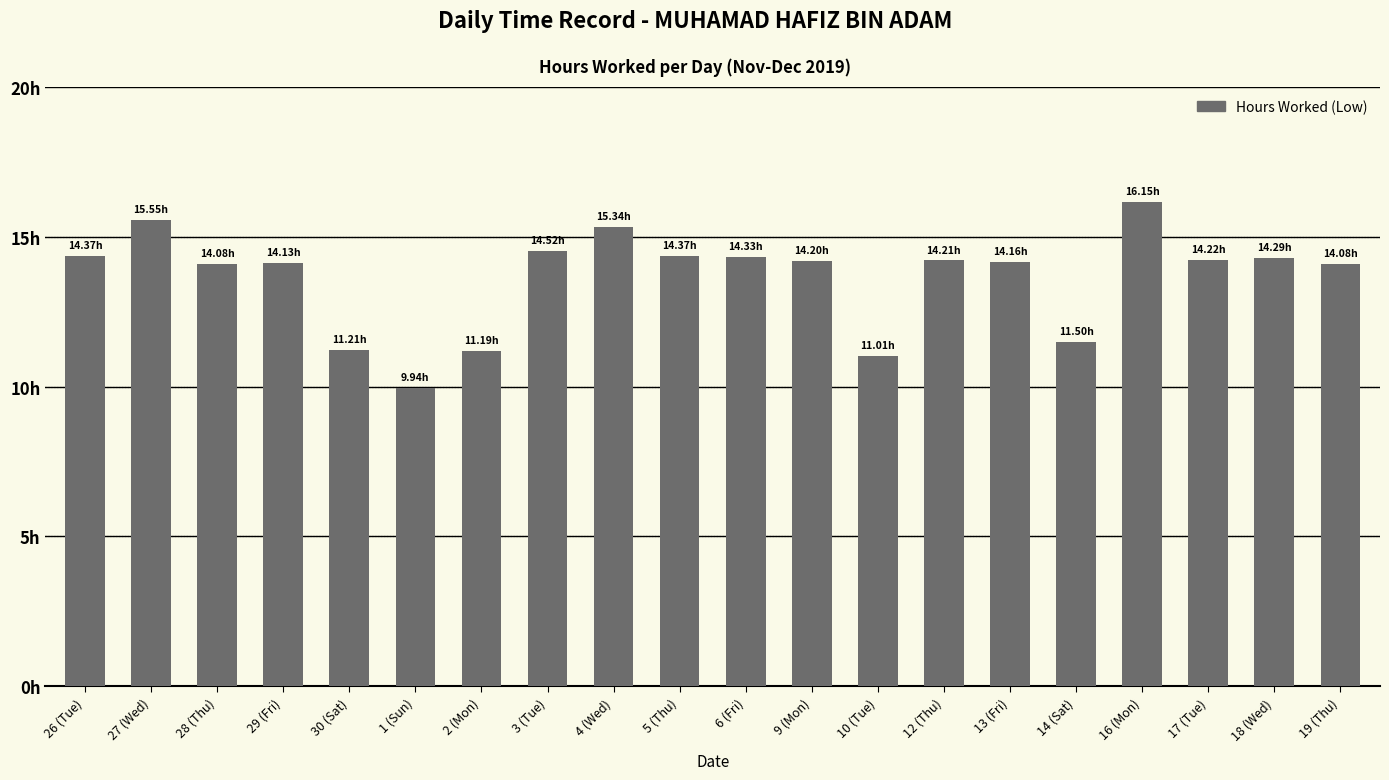

What is the sum of all values?

272.9